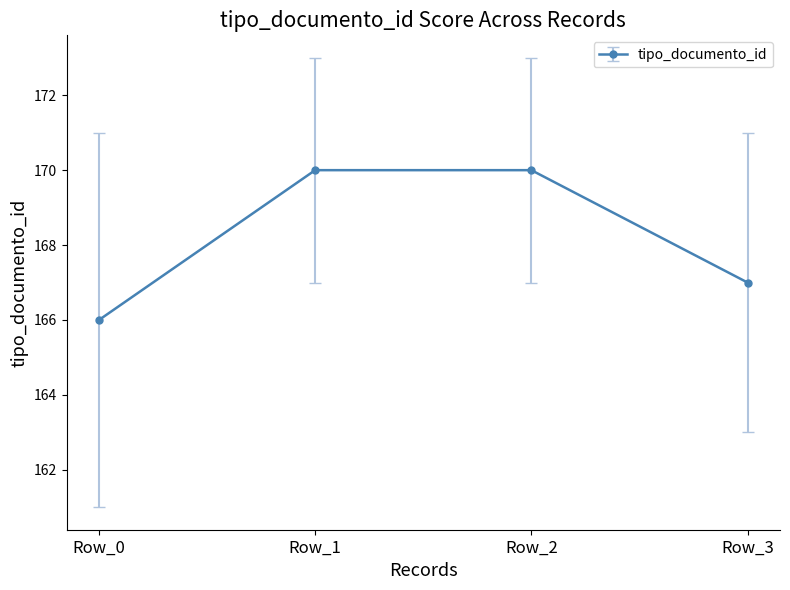

What is the minimum value shown in the chart?

166